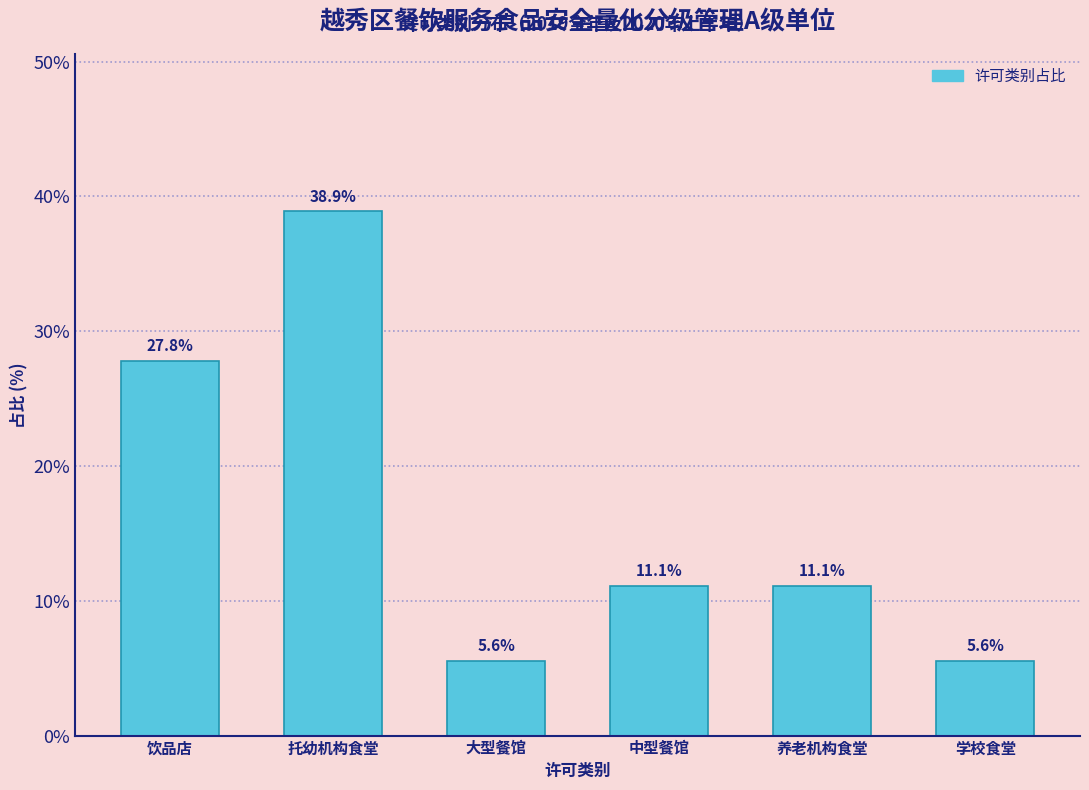

Reading left to right, transcribe all the data shown in this chart.

27.8	38.9	5.6	11.1	11.1	5.6